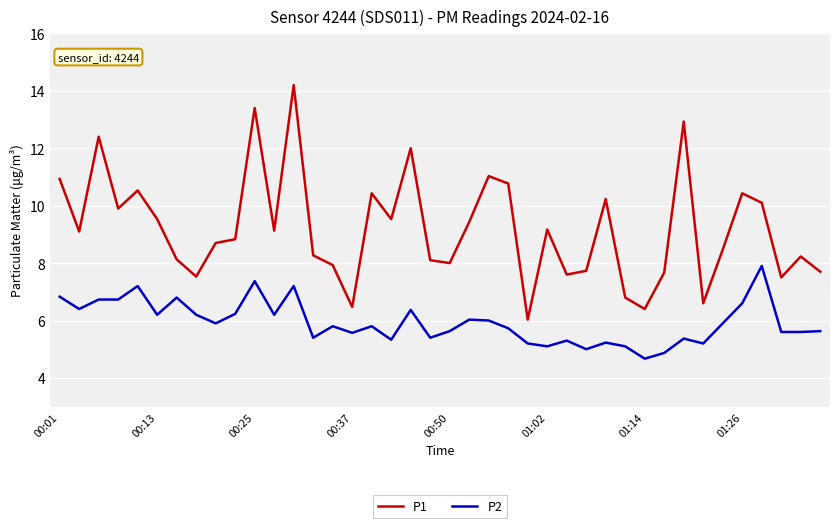

What is the greatest value displayed?

14.2